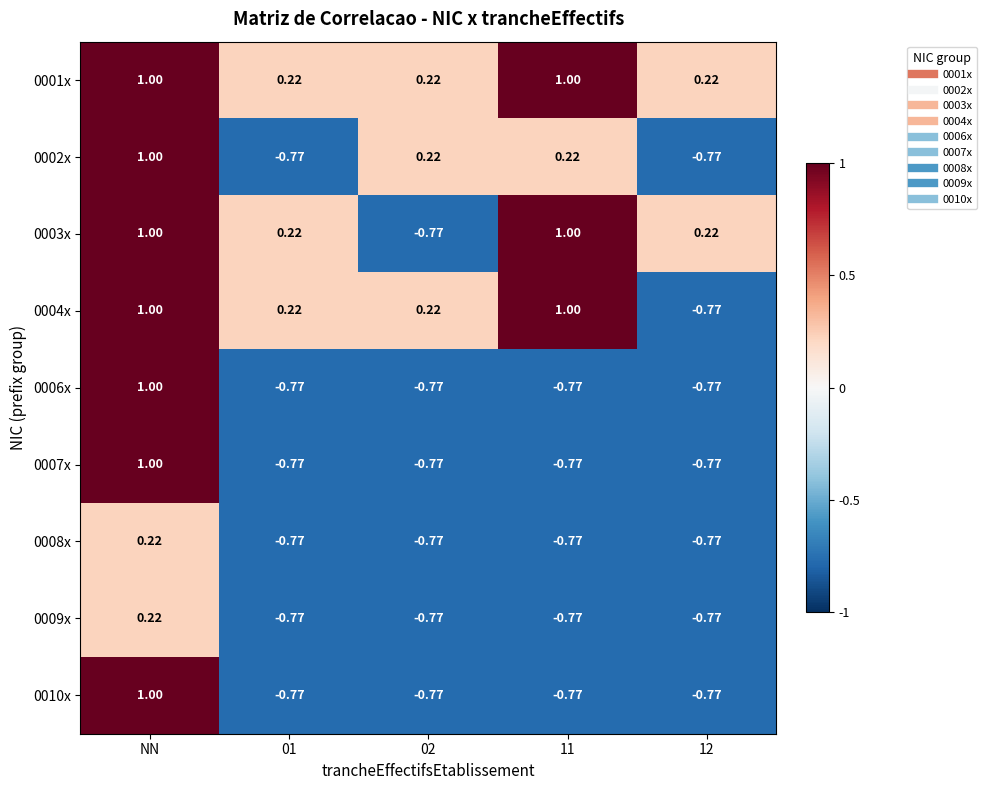

Which category has the highest value in the 0010x series?

NN